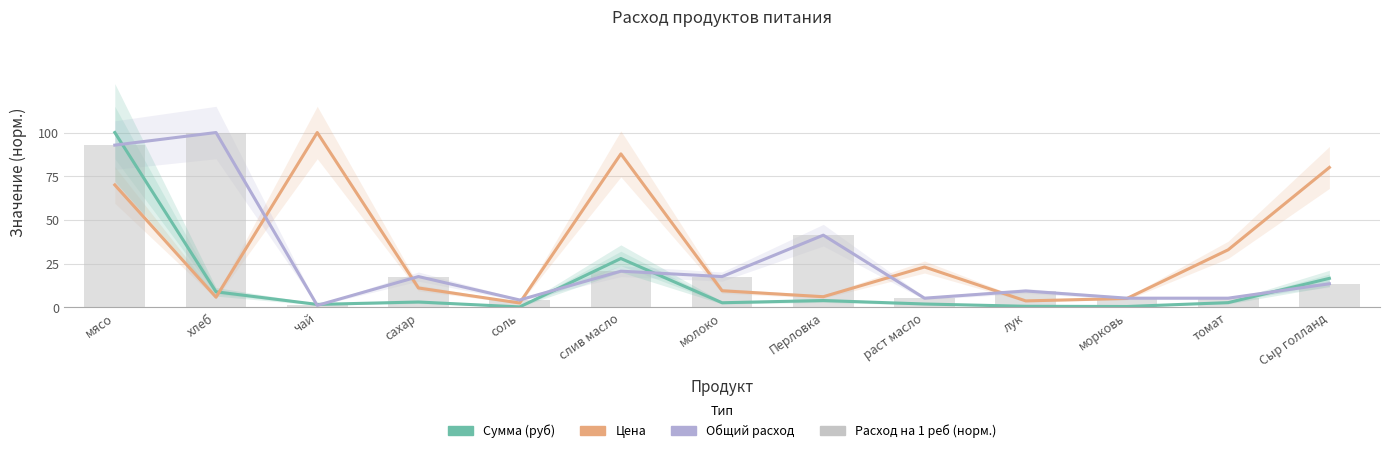

Reading left to right, transcribe all the data shown in this chart.

Сумма (руб): мясо=100.0	хлеб=8.8	чай=1.6	сахар=3.0	соль=0.2	слив масло=27.9	молоко=2.5	Перловка=3.8	раст масло=1.8	лук=0.5	морковь=0.4	томат=2.6	Сыр голланд=16.5
Цена: мясо=70.0	хлеб=5.7	чай=100.0	сахар=11.0	соль=2.4	слив масло=87.8	молоко=9.4	Перловка=6.0	раст масло=23.0	лук=3.6	морковь=5.0	томат=32.9	Сыр голланд=80.0
Общий расход: мясо=92.8	хлеб=100.0	чай=1.0	сахар=17.5	соль=4.1	слив масло=20.6	молоко=17.5	Перловка=41.2	раст масло=5.2	лук=9.3	морковь=5.2	томат=5.2	Сыр голланд=13.4
Расход на 1 реб (норм.): мясо=92.8	хлеб=100.0	чай=1.0	сахар=17.5	соль=4.1	слив масло=20.6	молоко=17.5	Перловка=41.2	раст масло=5.2	лук=9.3	морковь=5.2	томат=5.2	Сыр голланд=13.4